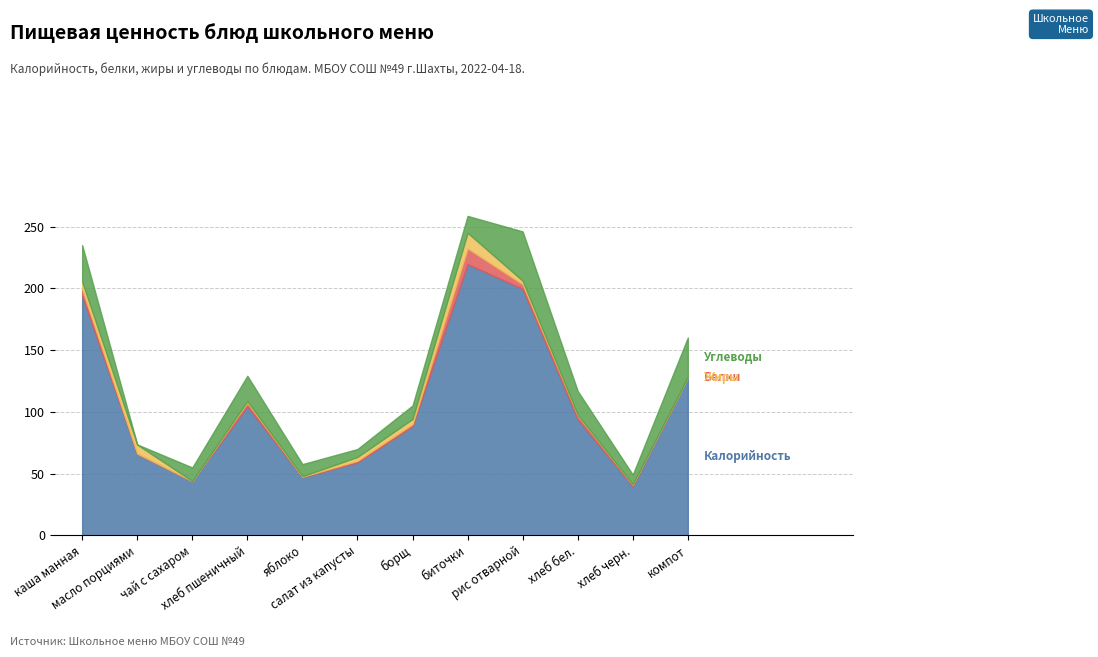

Reading left to right, what are all the values shown in this chart?

Калорийность: 194.0	66.1	43.9	104.5	47.0	59.1	88.4	219.7	199.7	94.0	39.6	127.8
Белки: 5.5	0.1	0.0	3.0	0.4	1.2	1.6	12.7	3.8	3.2	1.3	0.2
Жиры: 5.9	7.2	0.0	1.1	0.4	3.1	4.1	12.6	2.7	0.4	0.2	0.0
Углеводы: 29.6	0.1	11.0	20.6	9.8	6.5	11.0	13.7	40.0	19.3	7.9	32.2